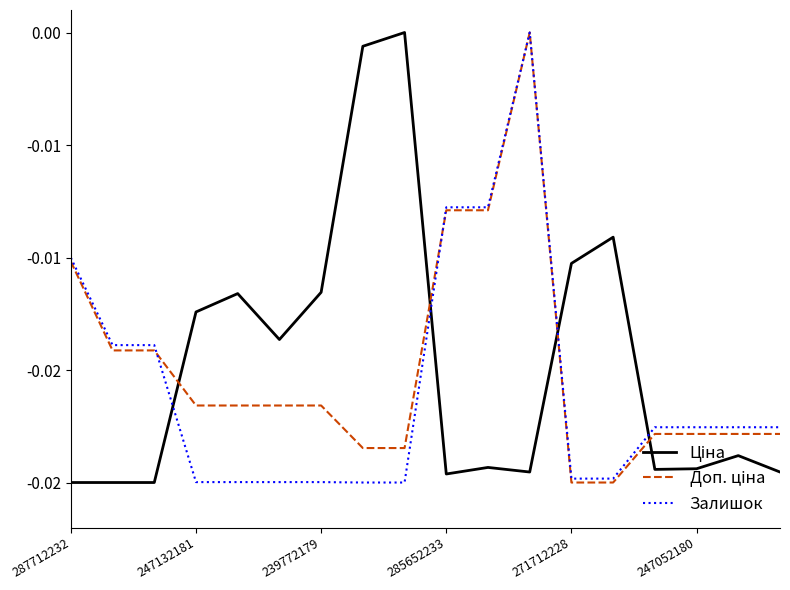

Is this an area chart (filled region under the line)?

No